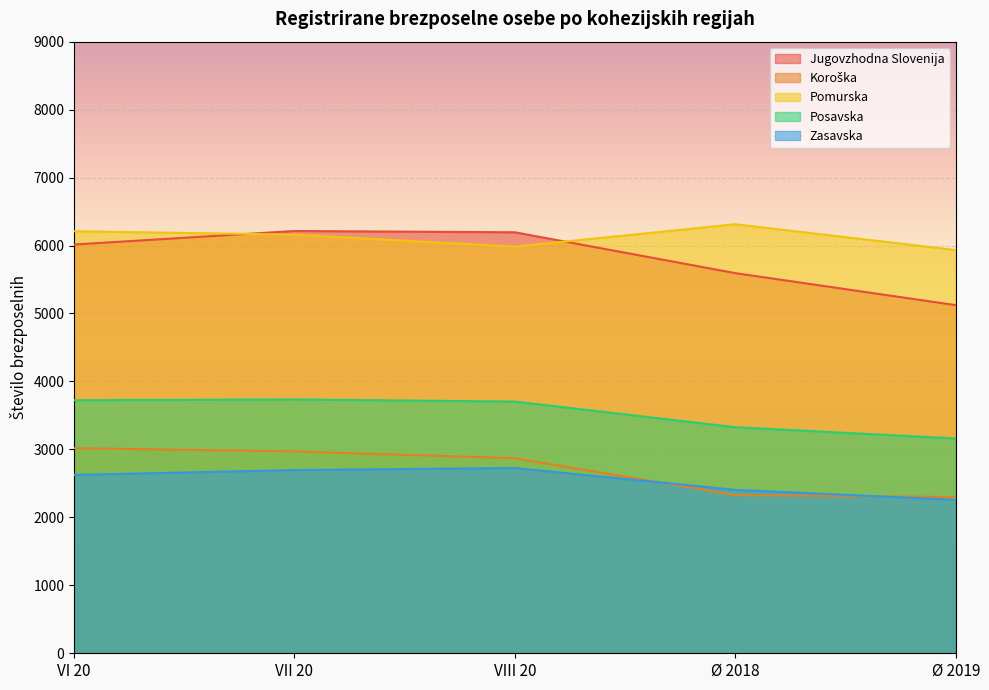

What is the label of the 1st point from the left?

VI 20